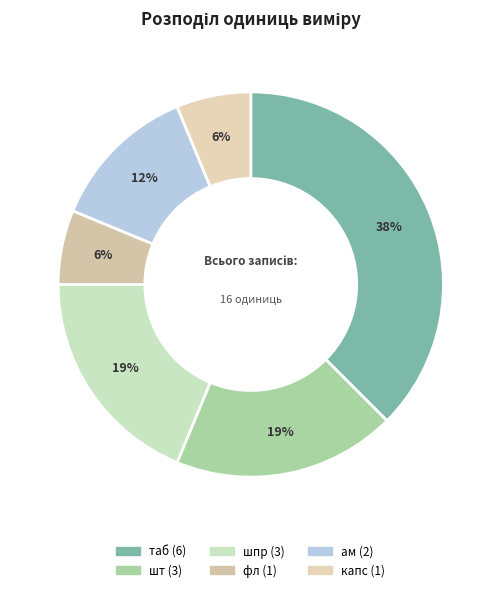

What portion of the pie excludes капс?

93.8%